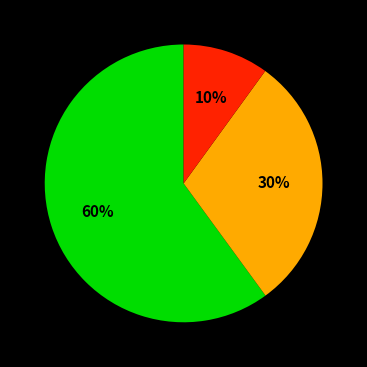

Does any single category account for the majority?

Yes